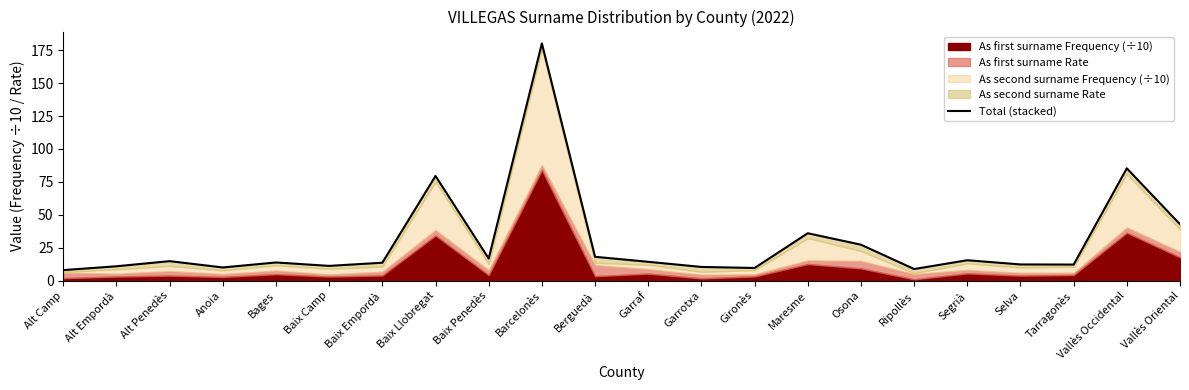

Reading left to right, what are all the values shown in this chart?

Alt Camp=8.0	Alt Empordà=10.9	Alt Penedès=14.8	Anoia=10.0	Bages=13.8	Baix Camp=11.2	Baix Empordà=13.6	Baix Llobregat=79.5	Baix Penedès=16.8	Barcelonès=180.2	Berguedà=18.1	Garraf=14.3	Garrotxa=10.4	Gironès=9.6	Maresme=36.0	Osona=27.3	Ripollès=8.8	Segrià=15.5	Selva=12.3	Tarragonès=12.2	Vallès Occidental=85.3	Vallès Oriental=42.8